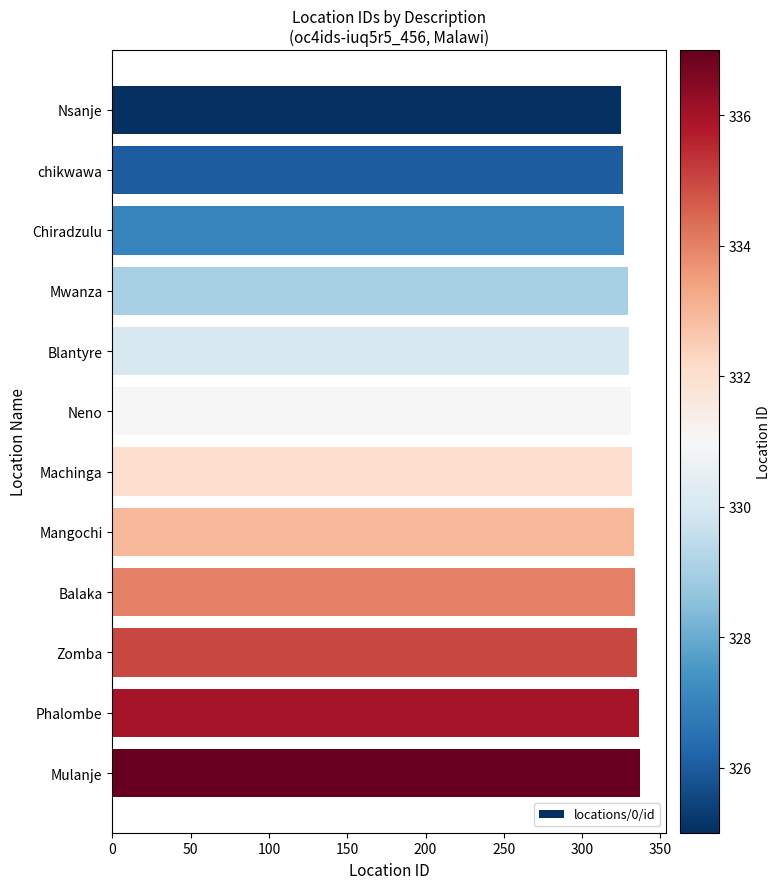

What is the difference between the maximum and second lowest values?

11